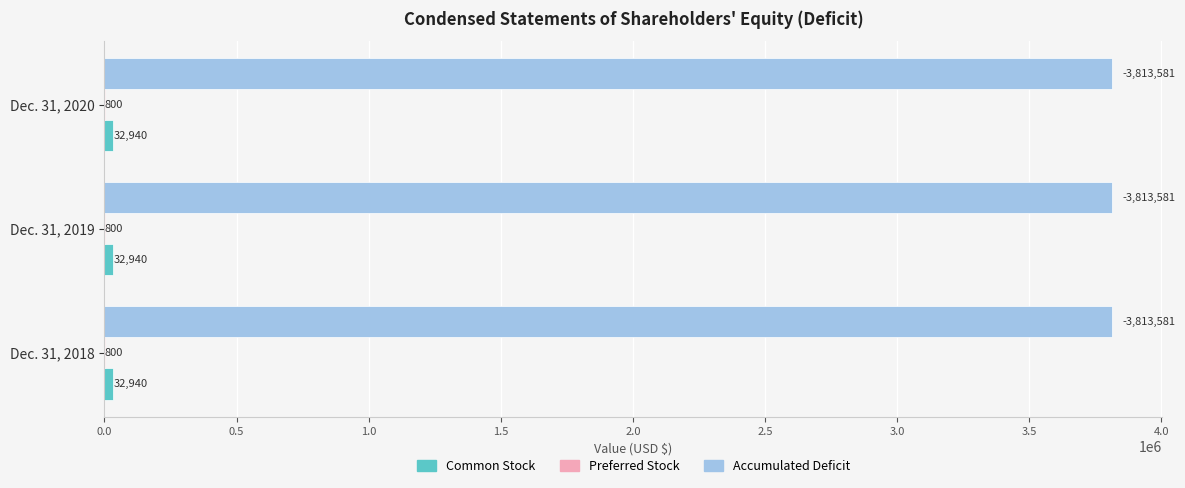

What is the sum of the Accumulated Deficit values at Dec. 31, 2019 and Dec. 31, 2018?

7627162